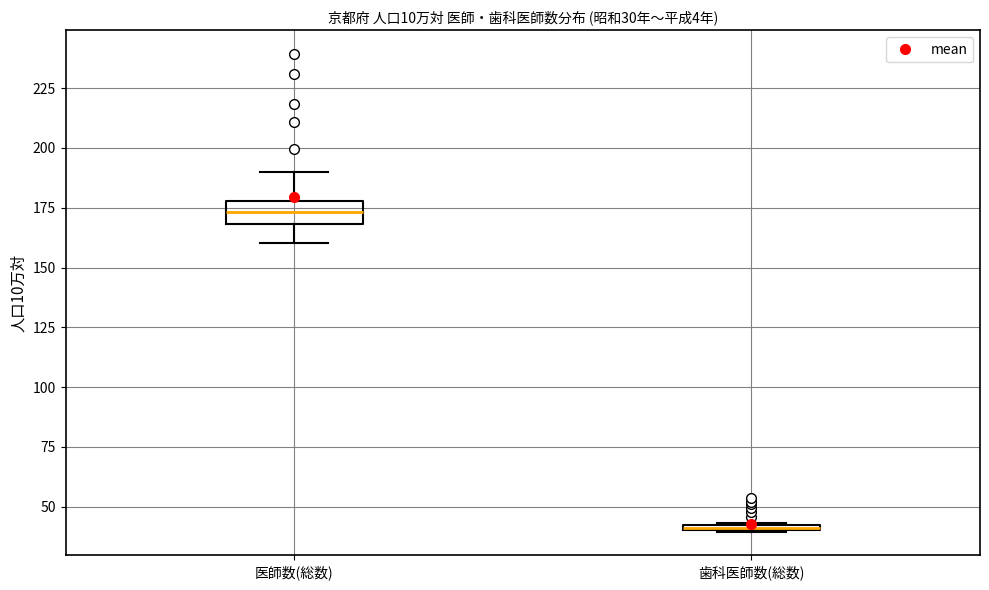

Comparing the boxes themselves (not the whiskers), which one is the tallest?

医師数(総数)